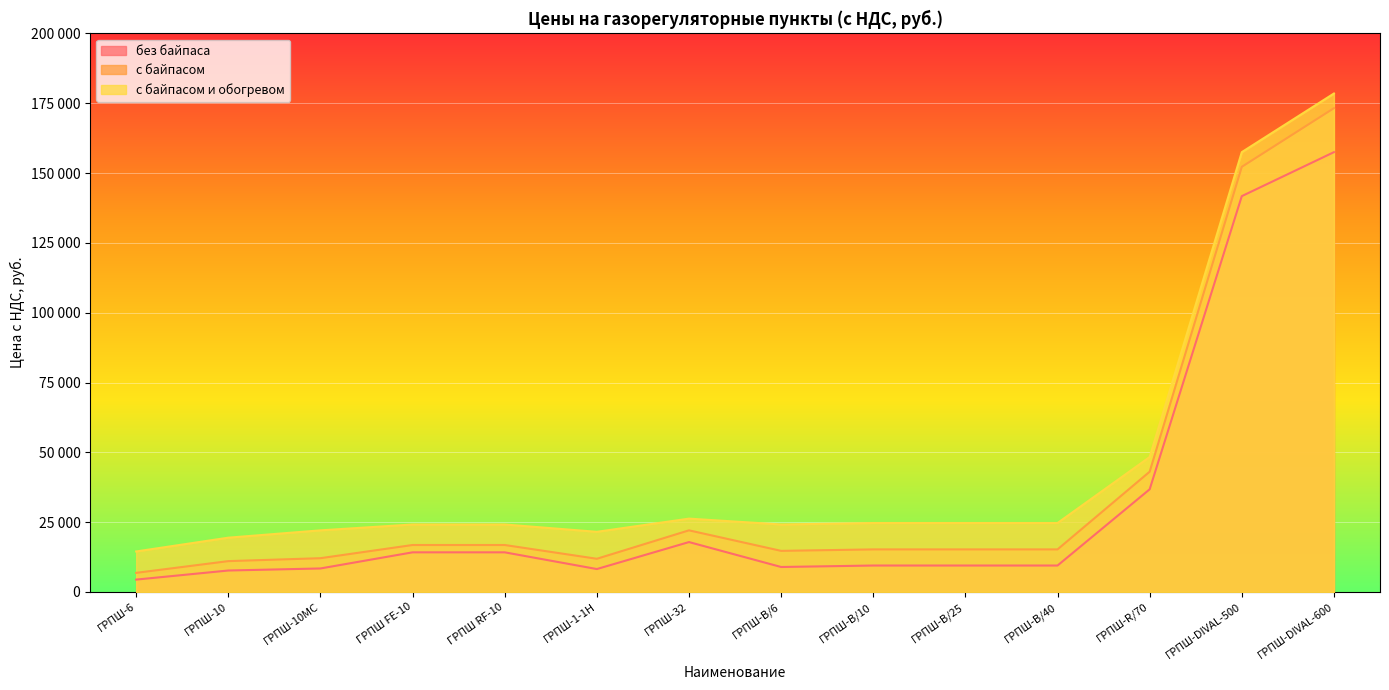

True or false: без байпаса has a value of 8190 at ГРПШ-1-1Н.

True